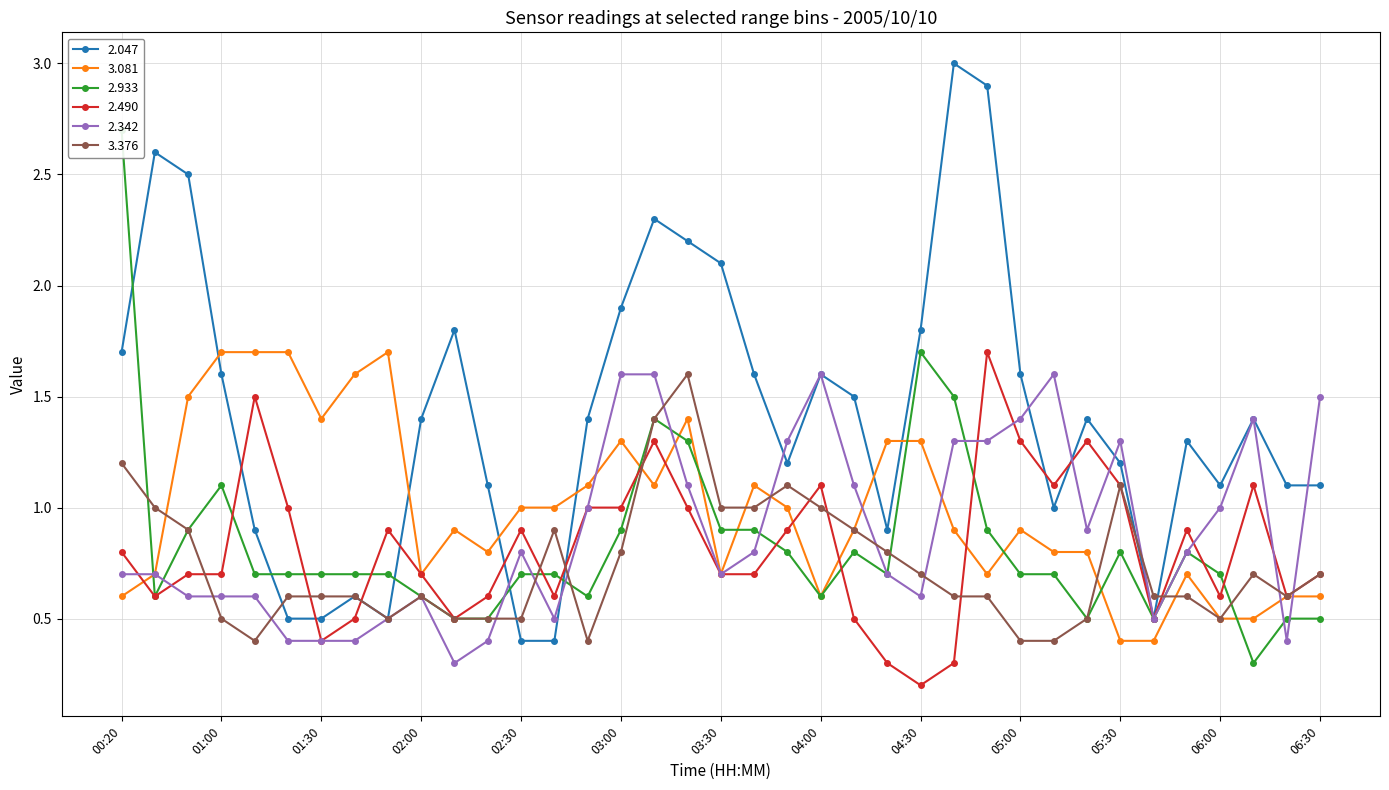

The 2.933 series shows 0.1 at 06:00. True or false?

False